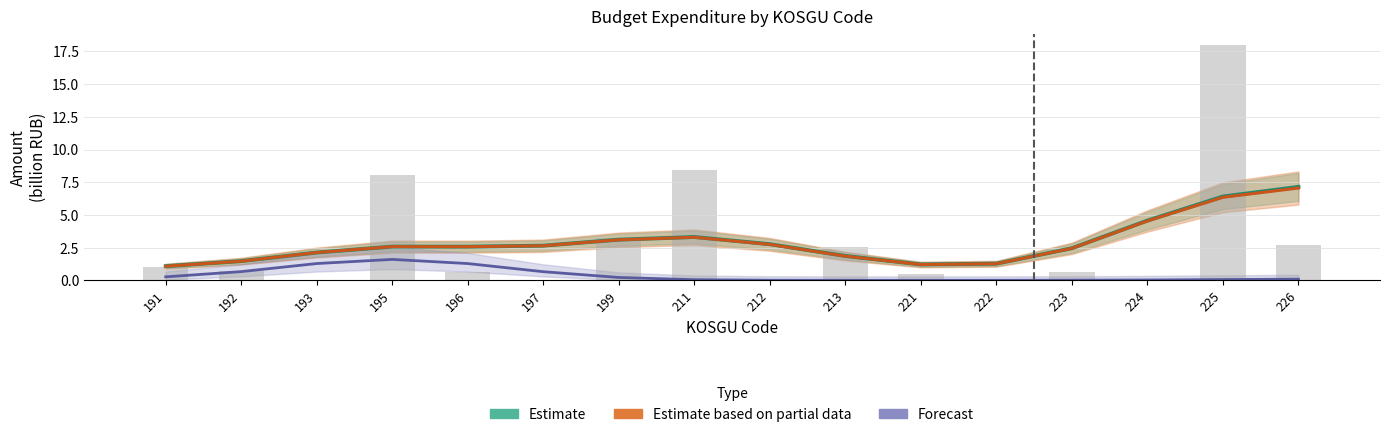

The Estimate based on partial data series shows 3.1 at 199. True or false?

True